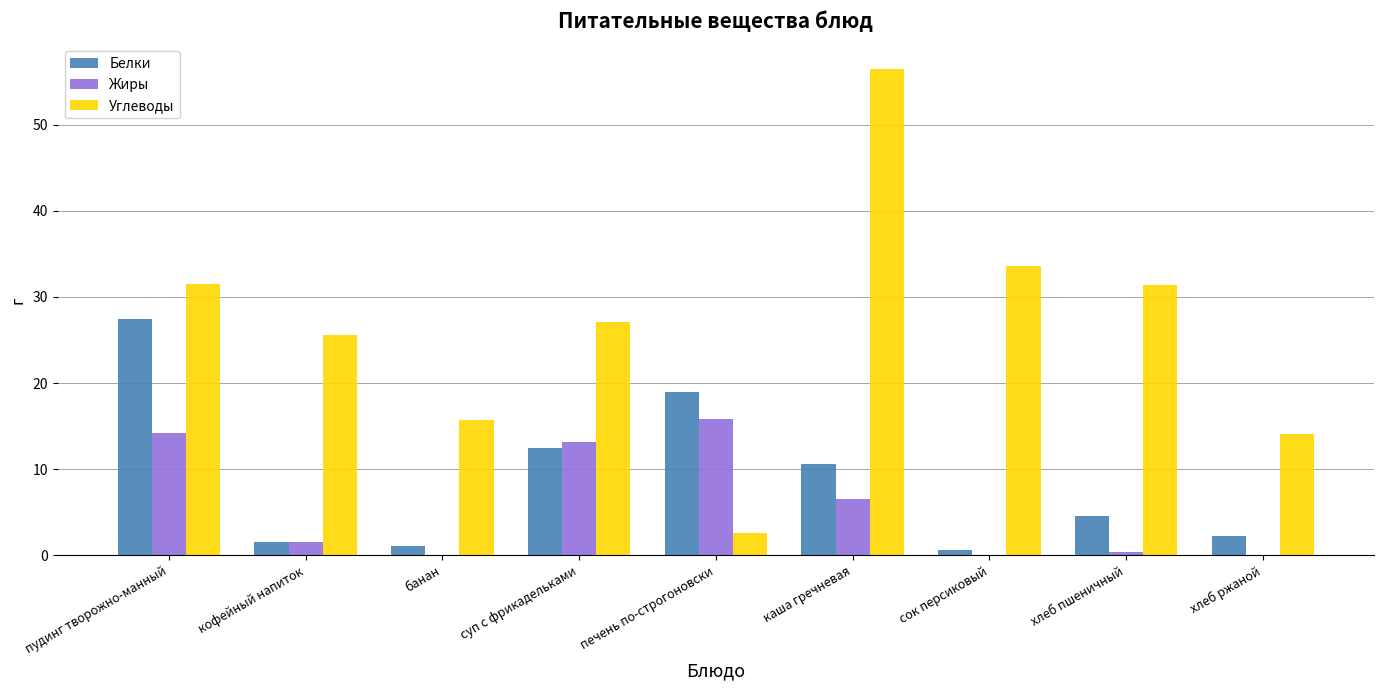

What is the maximum value for Углеводы?

56.5